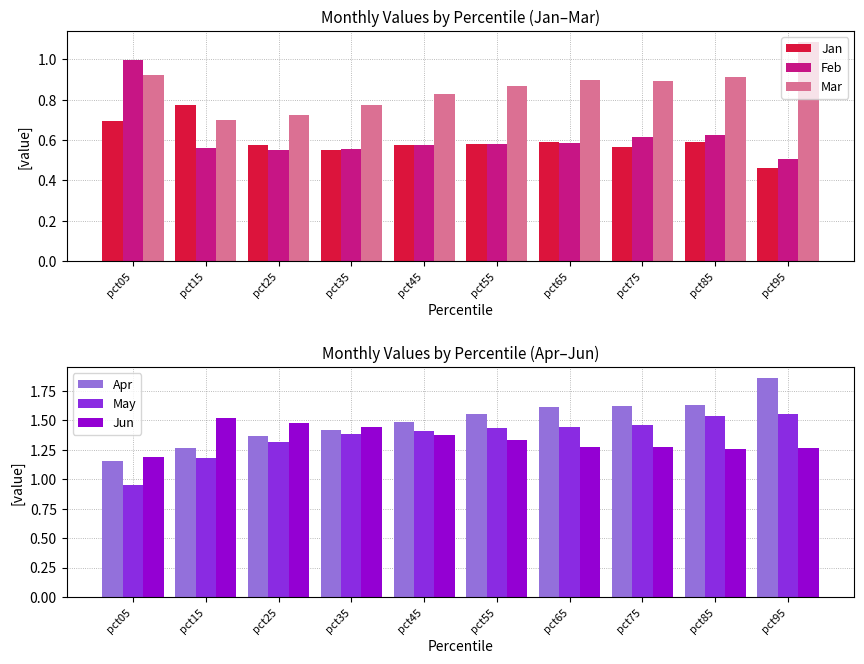

Count the Jan values in the range 0 to 1.

10